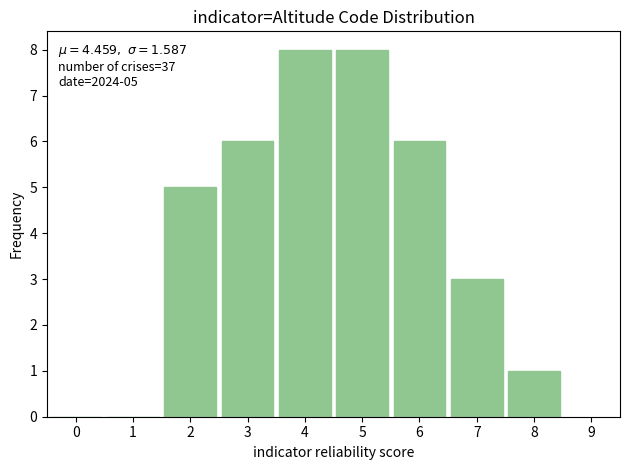

Reading left to right, list all the values displayed in this chart.

0=0	1=0	2=5	3=6	4=8	5=8	6=6	7=3	8=1